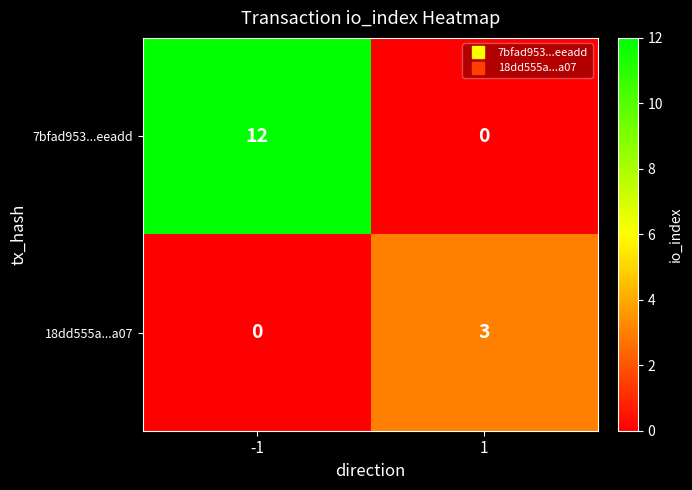

What is the greatest value displayed?

12